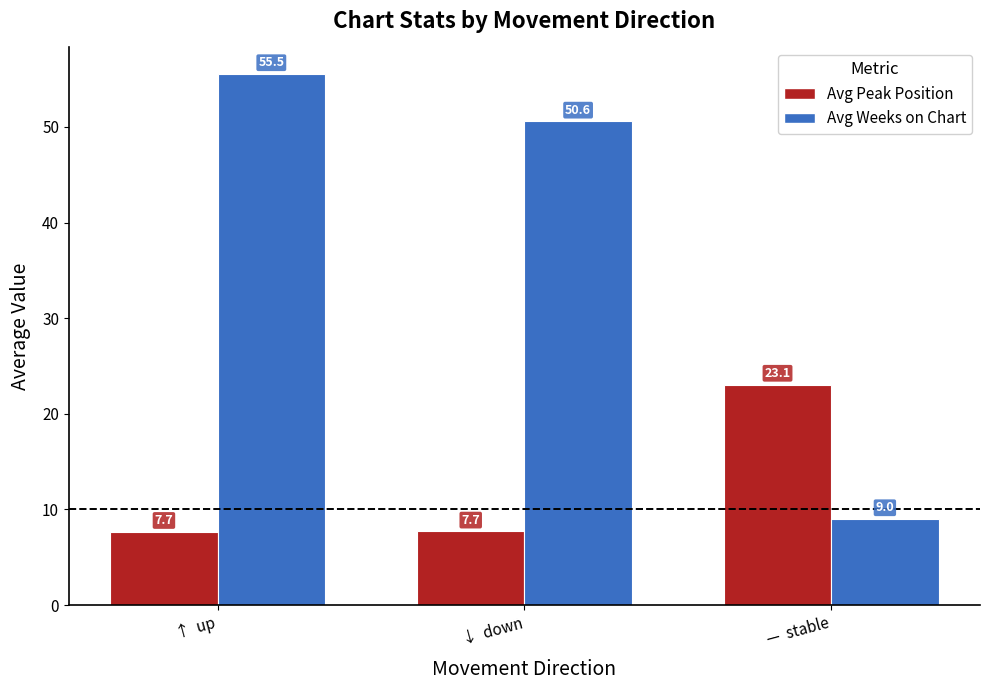

What is the spread (max minus min) of values at —  stable?

14.1